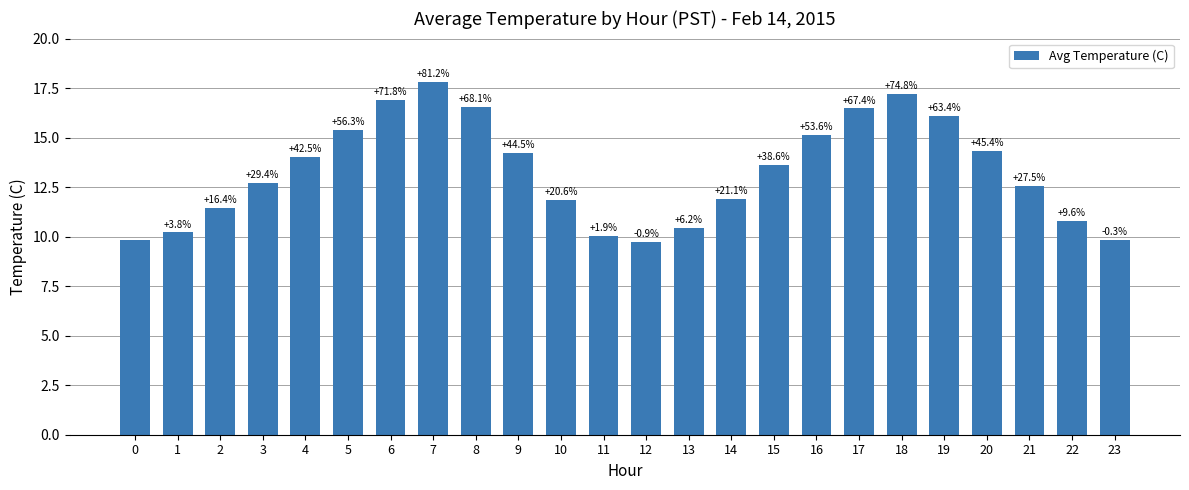

What is the change in value from 7 to 11?

-7.8